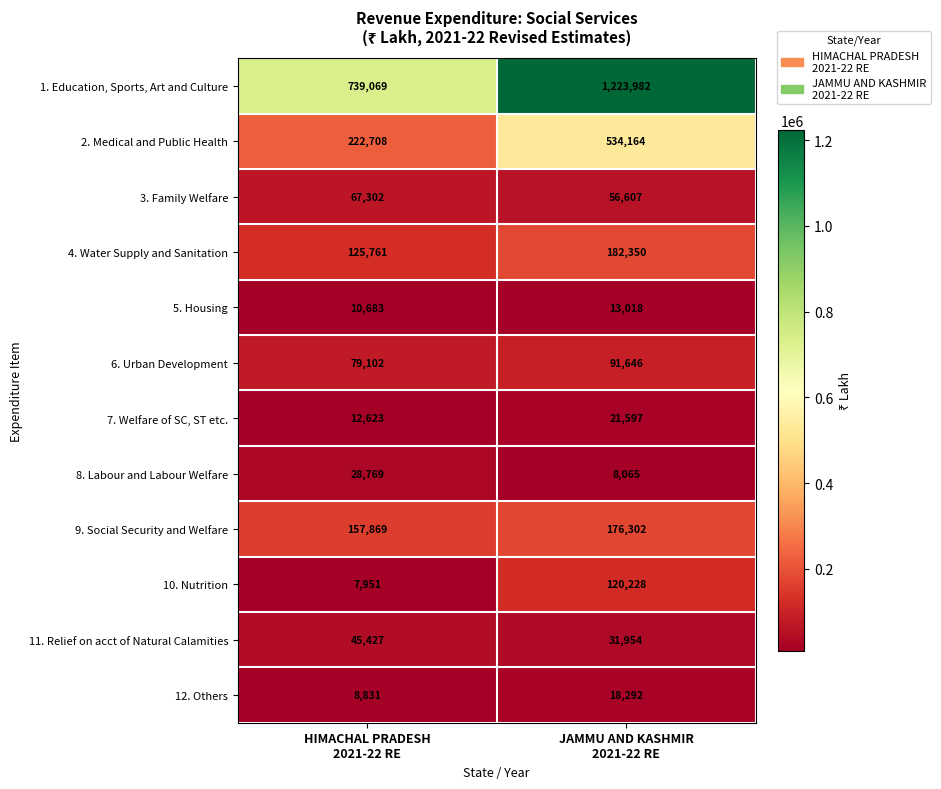

What is the sum of all 4. Water Supply and Sanitation values?

308111